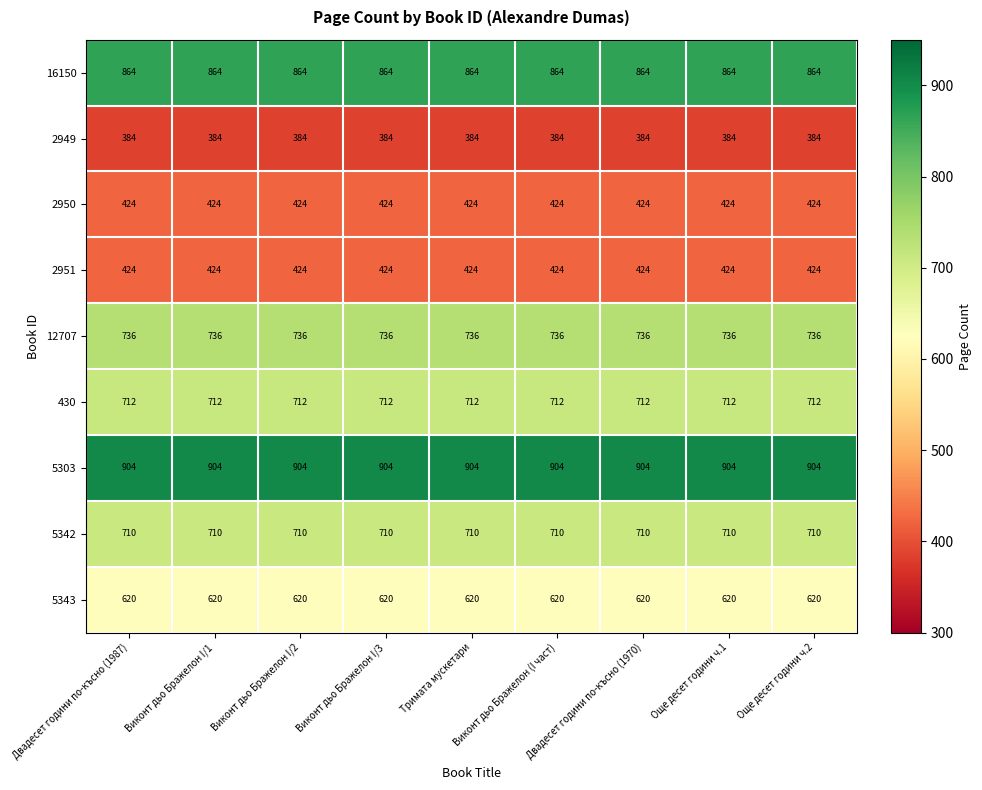

What value does the 2949 series have at Двадесет години по-късно (1970)?

384